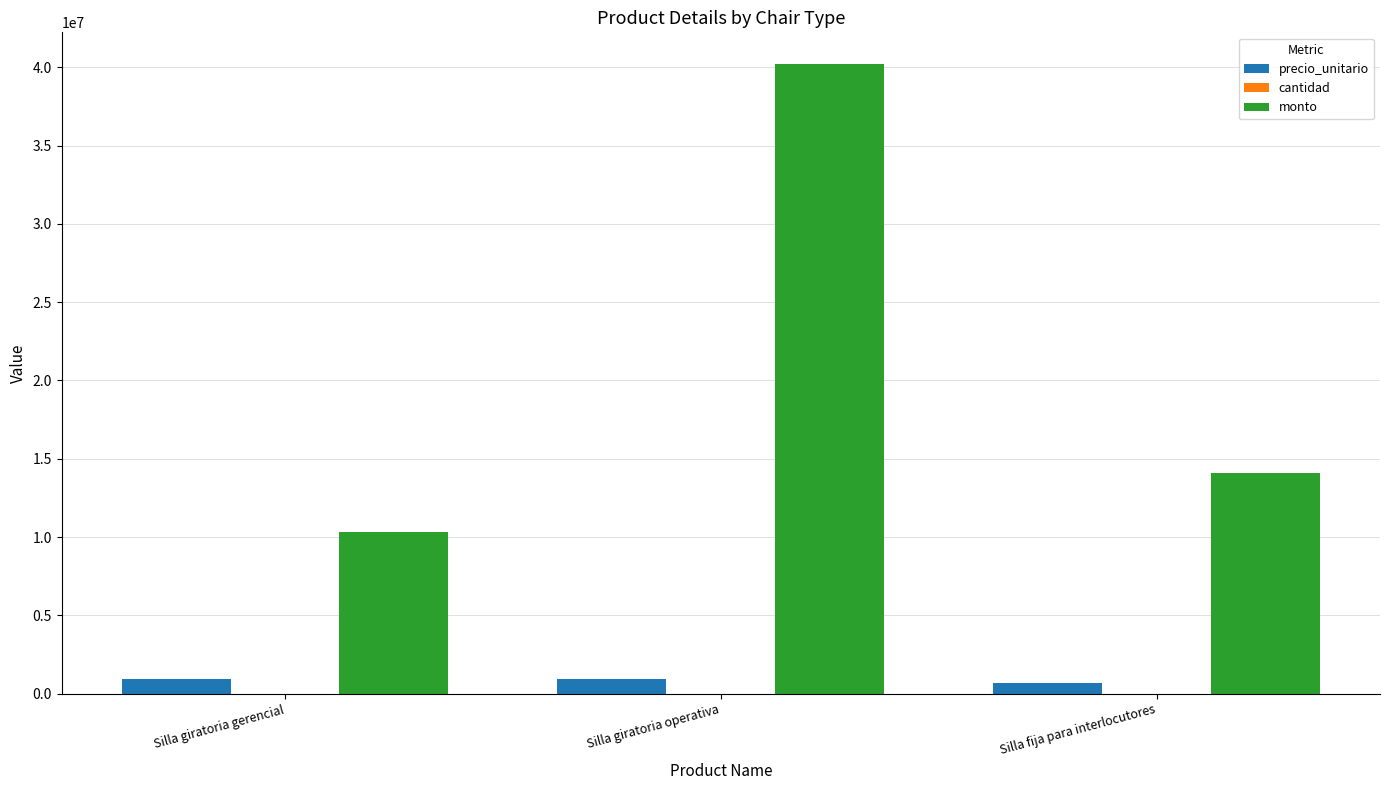

What is the spread (max minus min) of values at Silla giratoria operativa?

40220356